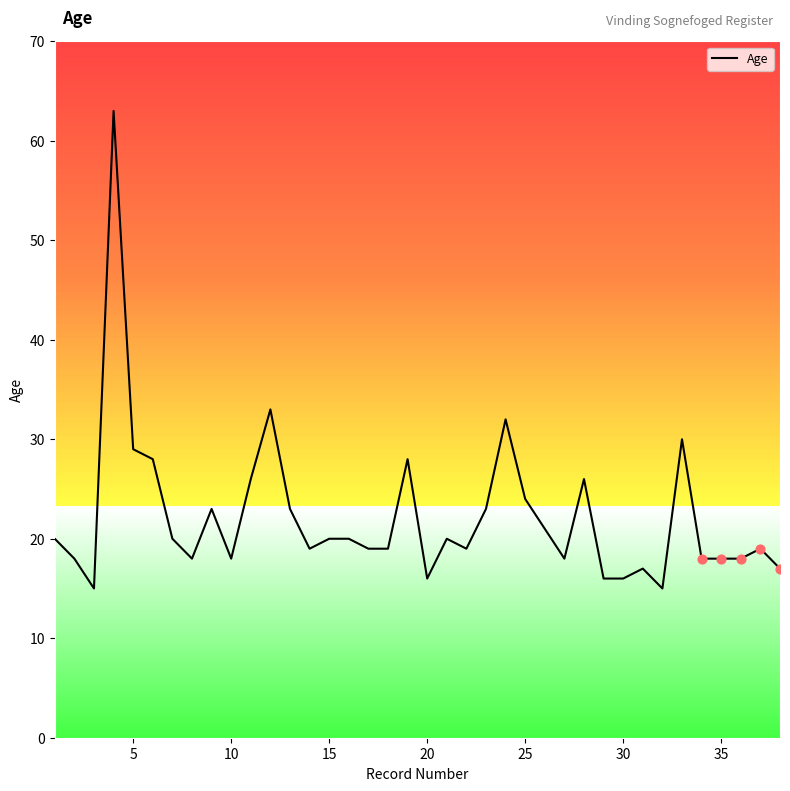

What is the smallest value displayed?

15